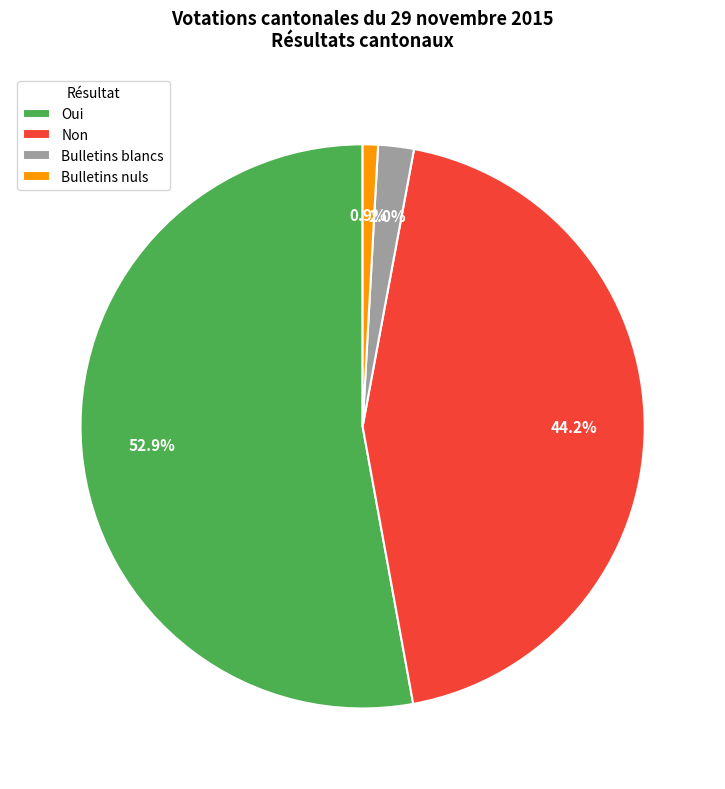

Which category has the biggest portion of the pie?

Oui